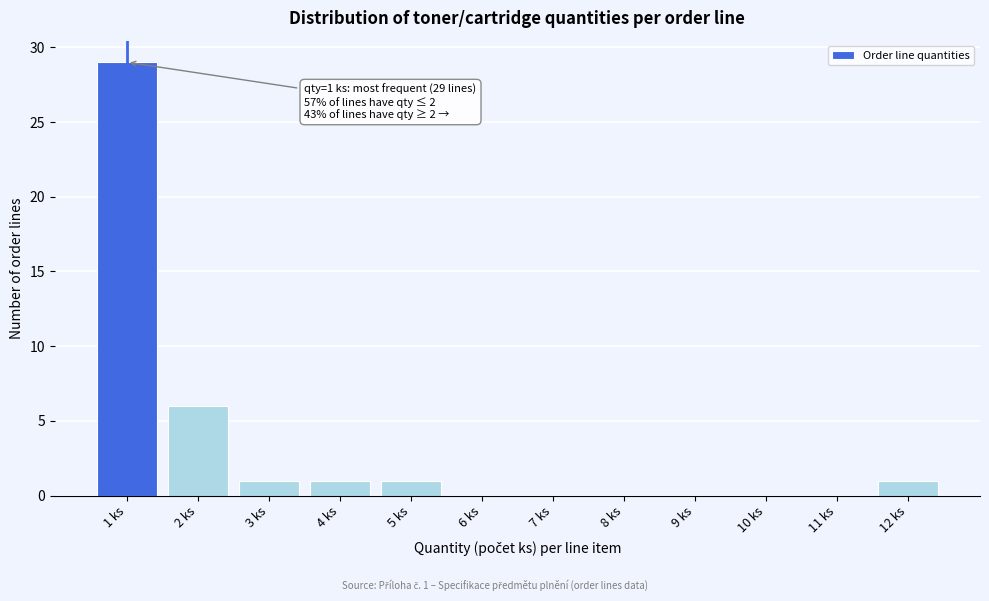

Reading right to left, extract all data points from this chart.

12 ks=1	11 ks=0	10 ks=0	9 ks=0	8 ks=0	7 ks=0	6 ks=0	5 ks=1	4 ks=1	3 ks=1	2 ks=6	1 ks=29